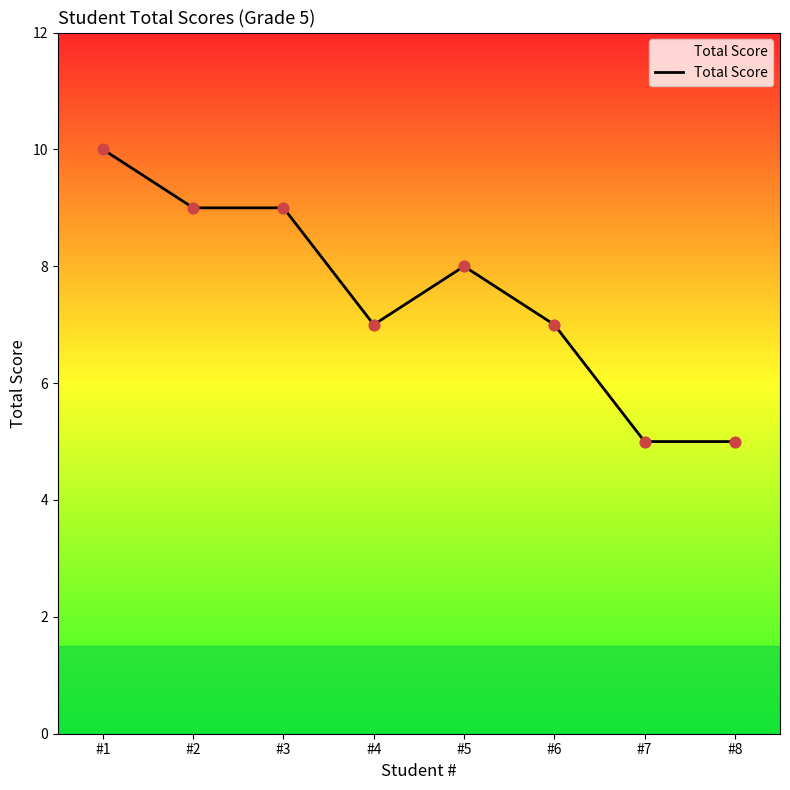

What is the change in value from #6 to #8?

-2